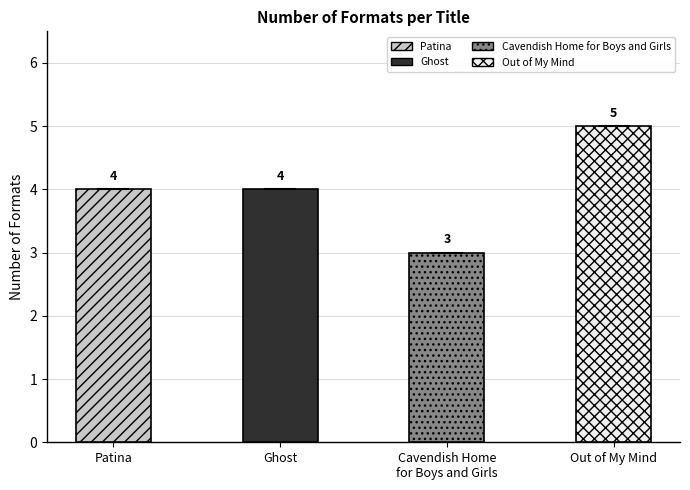

True or false: the data shows 3 at Cavendish Home
for Boys and Girls.

True